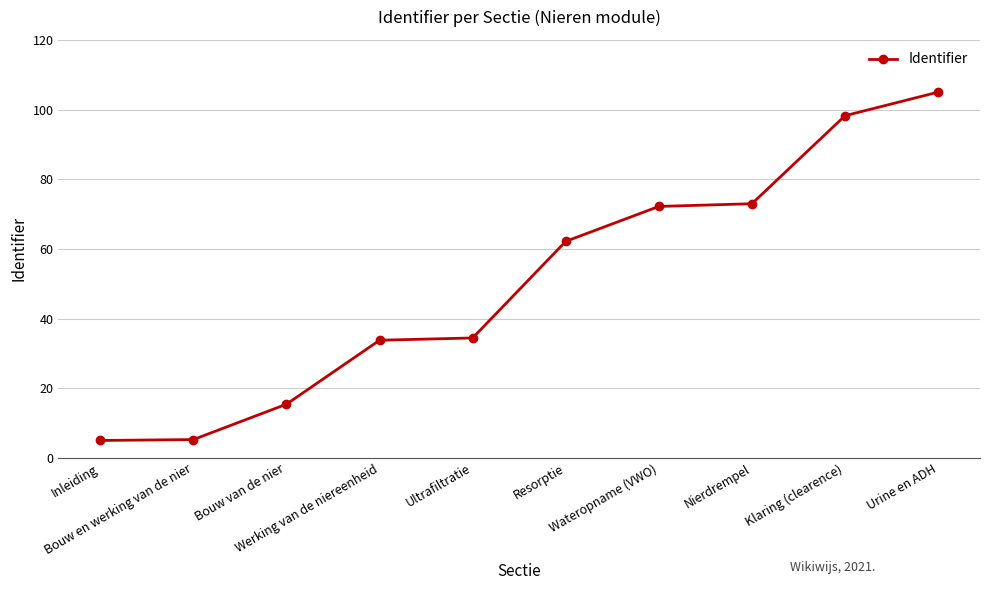

What is the maximum value shown in the chart?

105.0